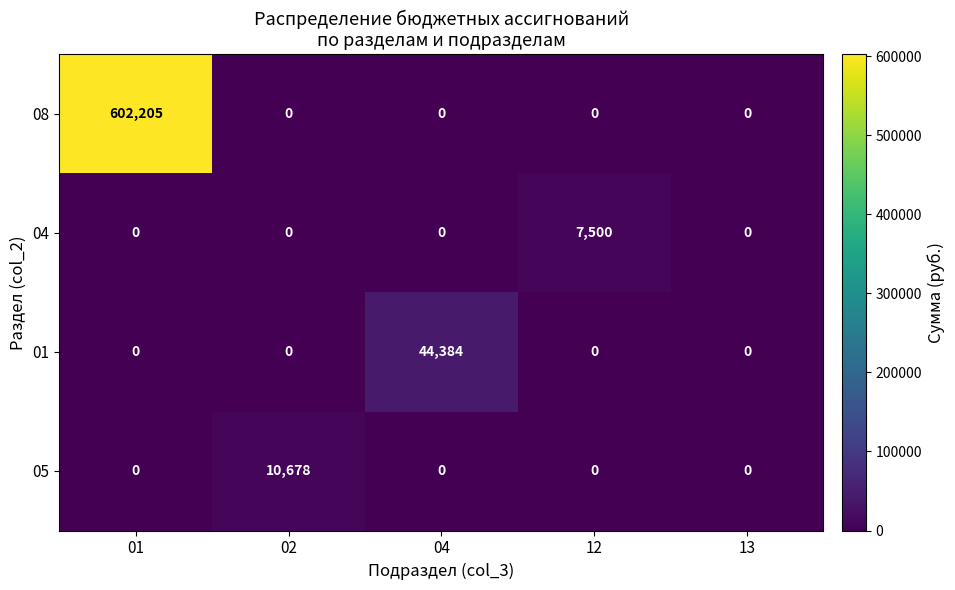

What is the approximate value of 04 at 12?

7500